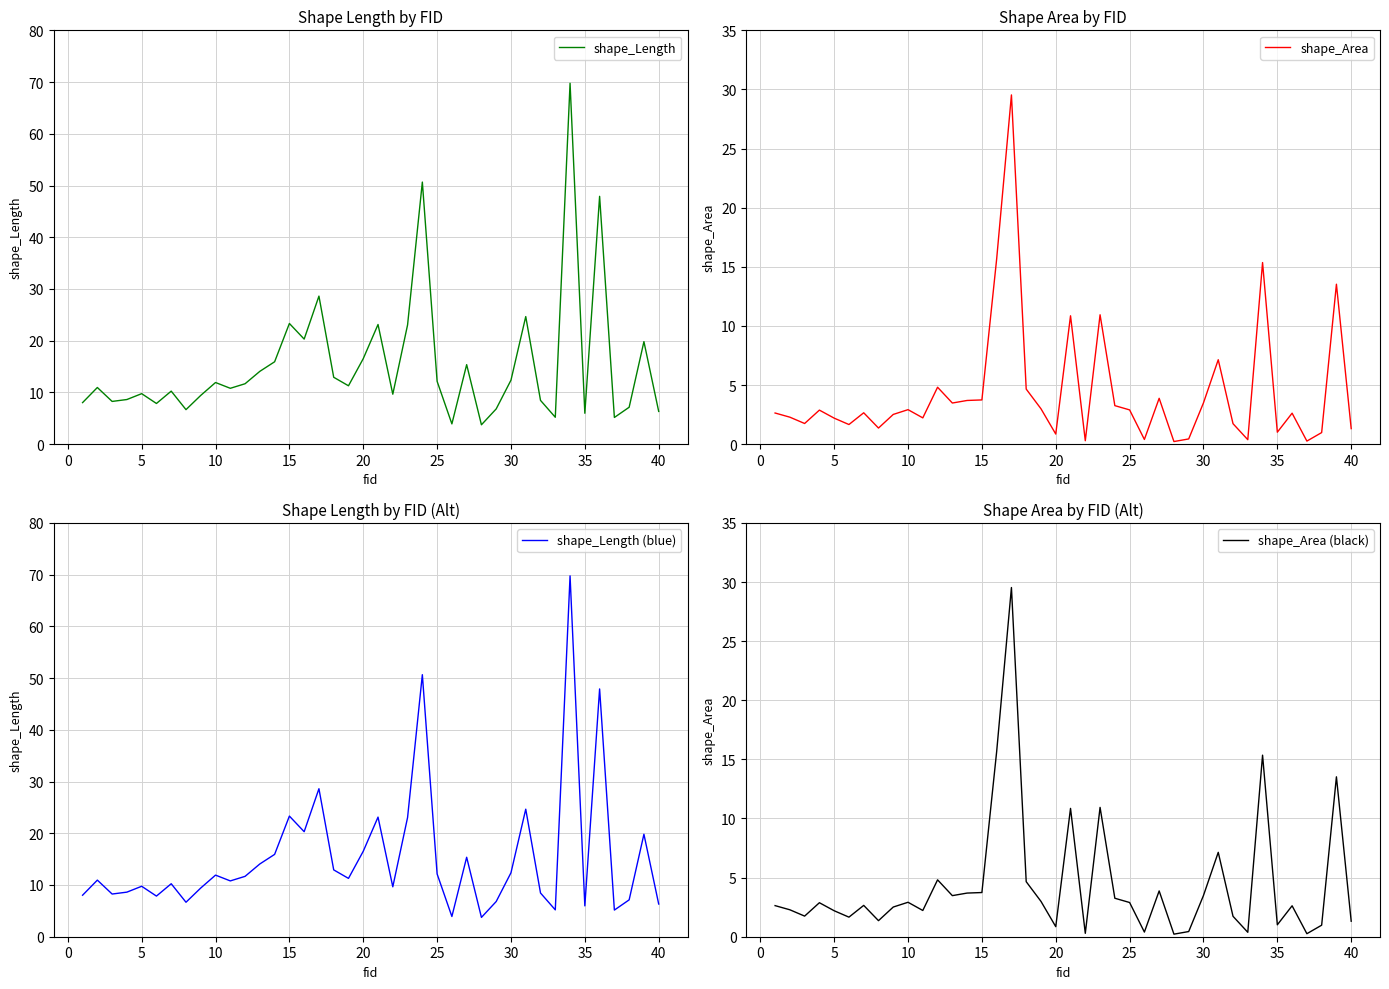

What is the lowest value of the shape_Length series?

3.7